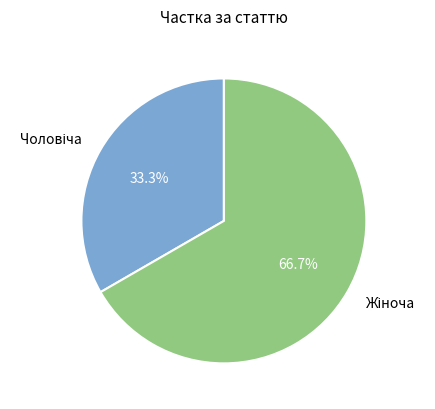

Is there any slice that represents more than half of the pie?

Yes